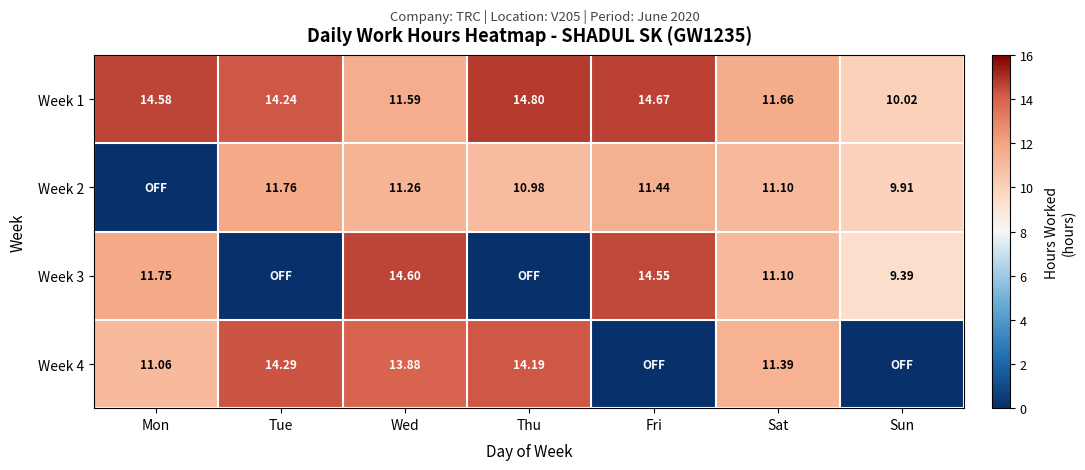

At which label does Week 1 first exceed 14?

Mon